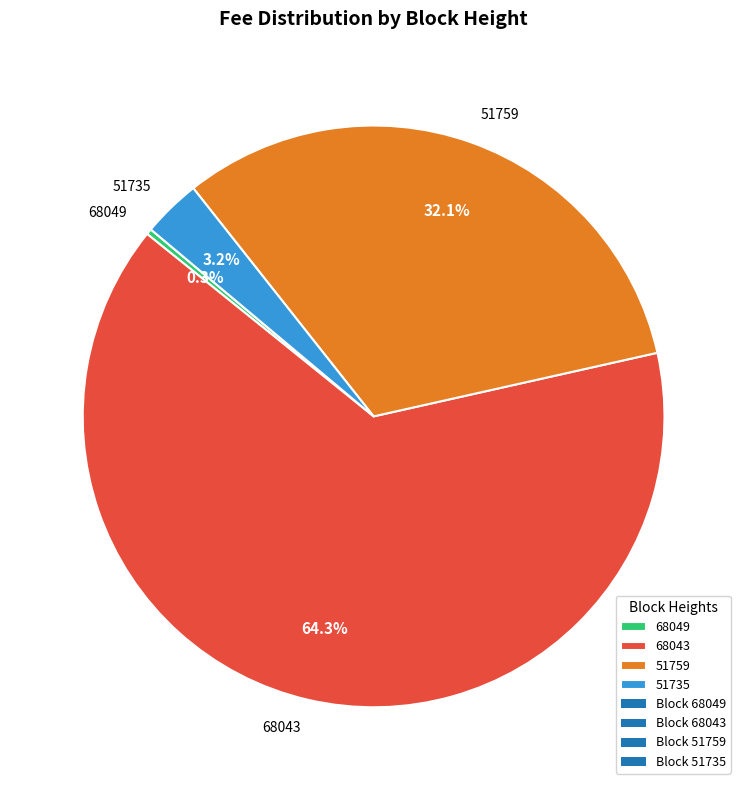

Is the sum of 51735 and 68049 greater than half?

No